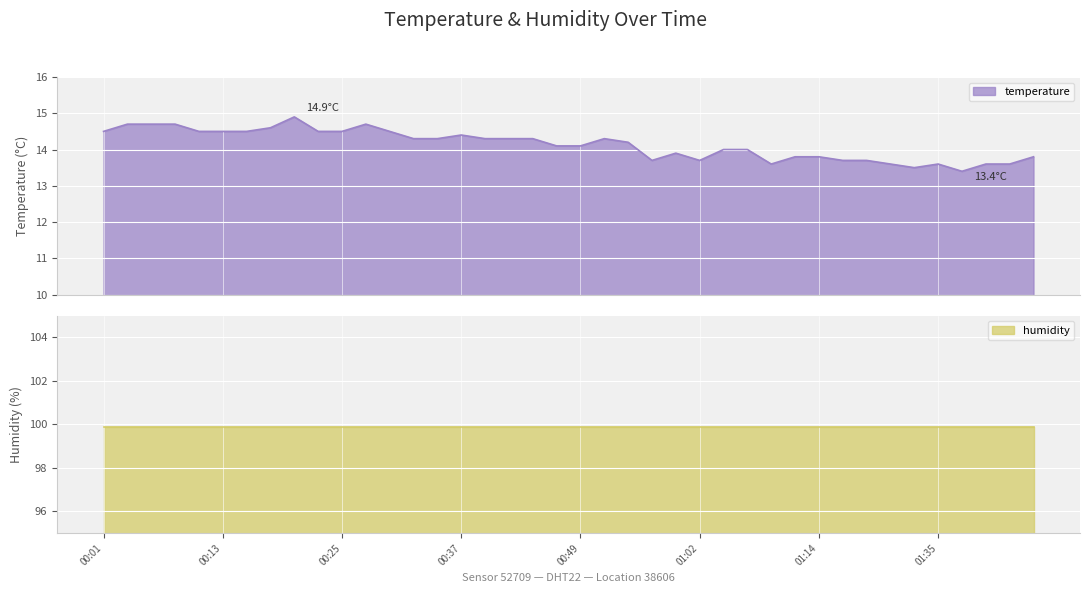

What is the difference between the values at 00:08 and 00:49?

0.6